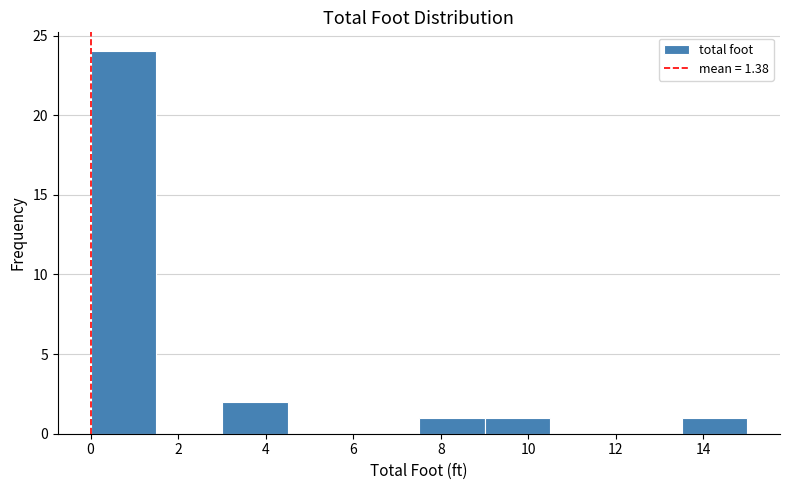

Reading left to right, list every bar in this chart as the range it spans on the x-axis followed by its height. Neither the bar edges nor the heights are printed on the chart, so give them approximately, as read against the axes.

0.0 to 1.5: 24
1.5 to 3.0: 0
3.0 to 4.5: 2
4.5 to 6.0: 0
6.0 to 7.5: 0
7.5 to 9.0: 1
9.0 to 10.5: 1
10.5 to 12.0: 0
12.0 to 13.5: 0
13.5 to 15.0: 1